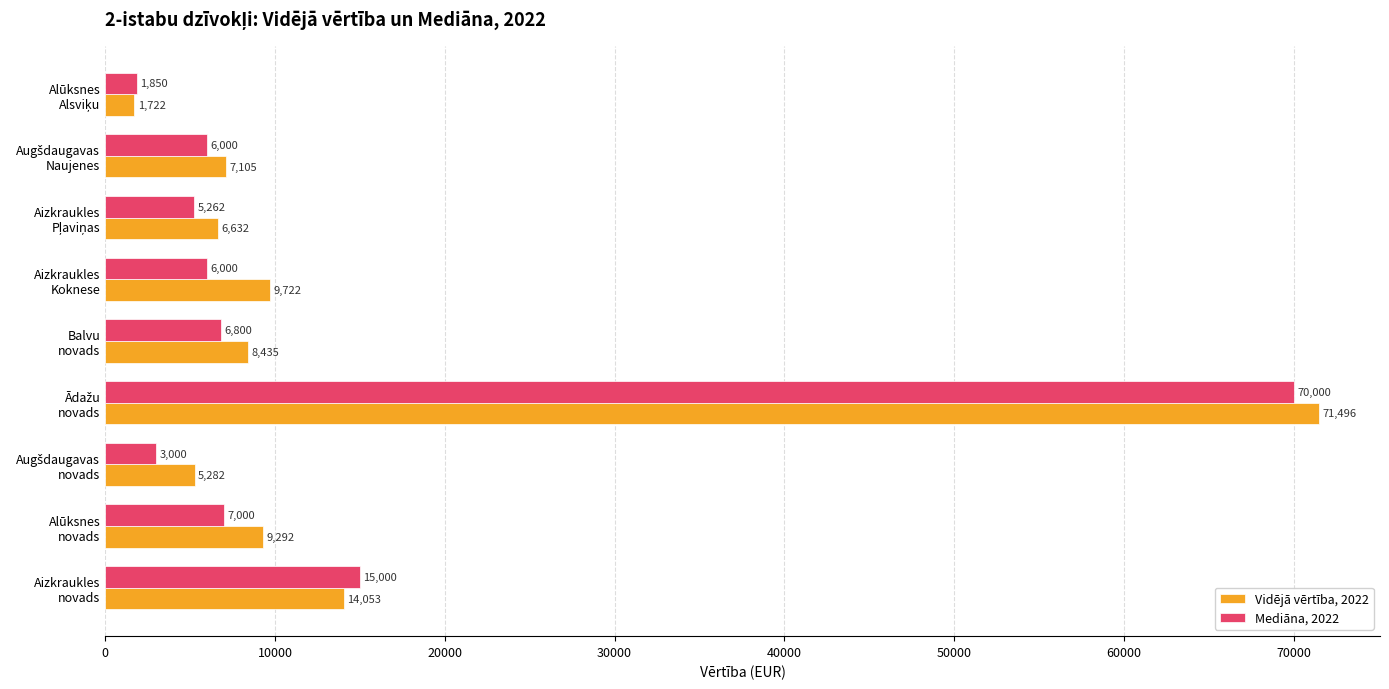

Rank the series by their maximum value, from lowest to highest.

Mediāna, 2022, Vidējā vērtība, 2022